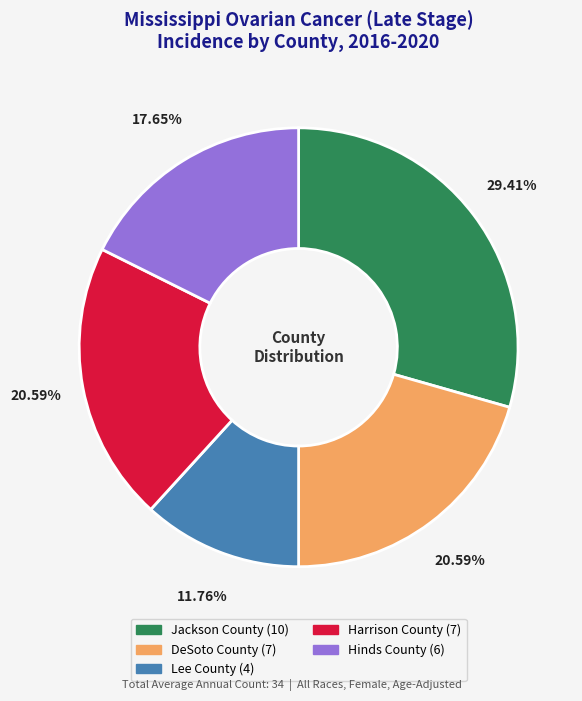

Which category has the biggest portion of the pie?

Jackson County